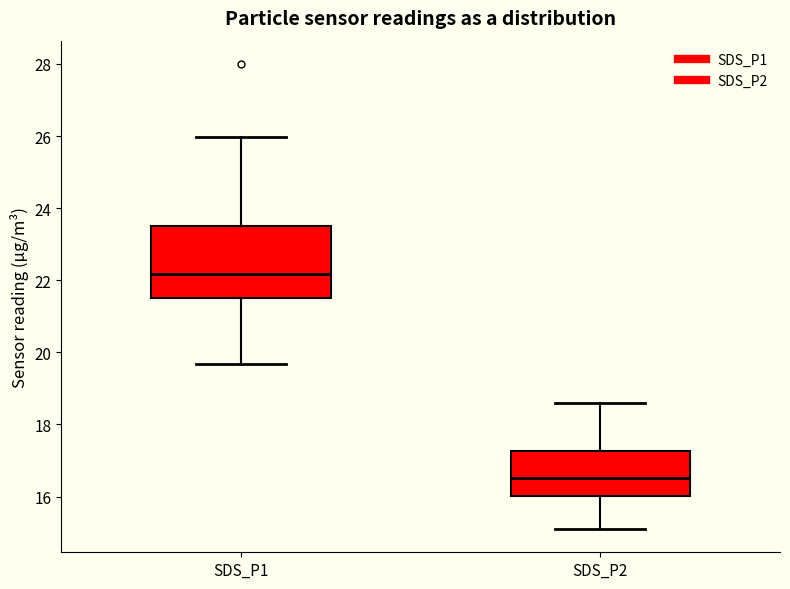

Which box has the lowest median line?

SDS_P2